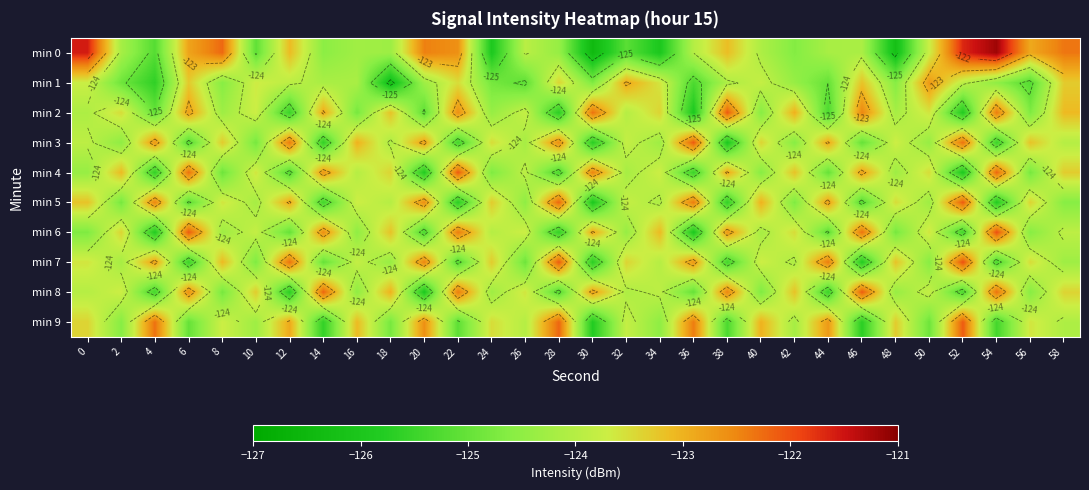

What is the difference between the highest and lowest values at 44?

3.1